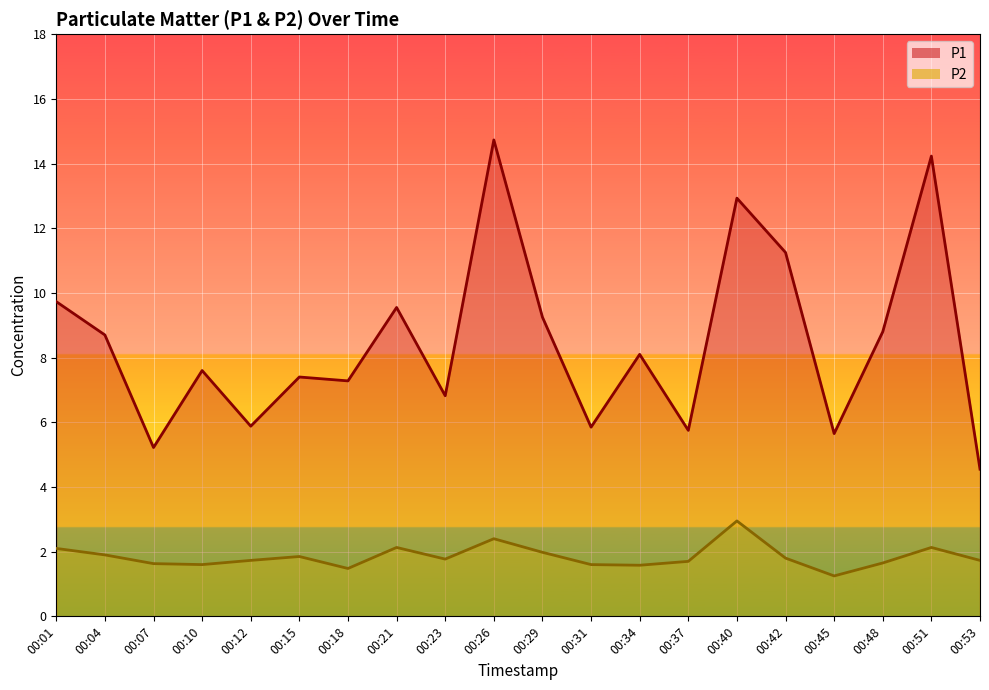

At which category is the sum across all series the highest?

00:26